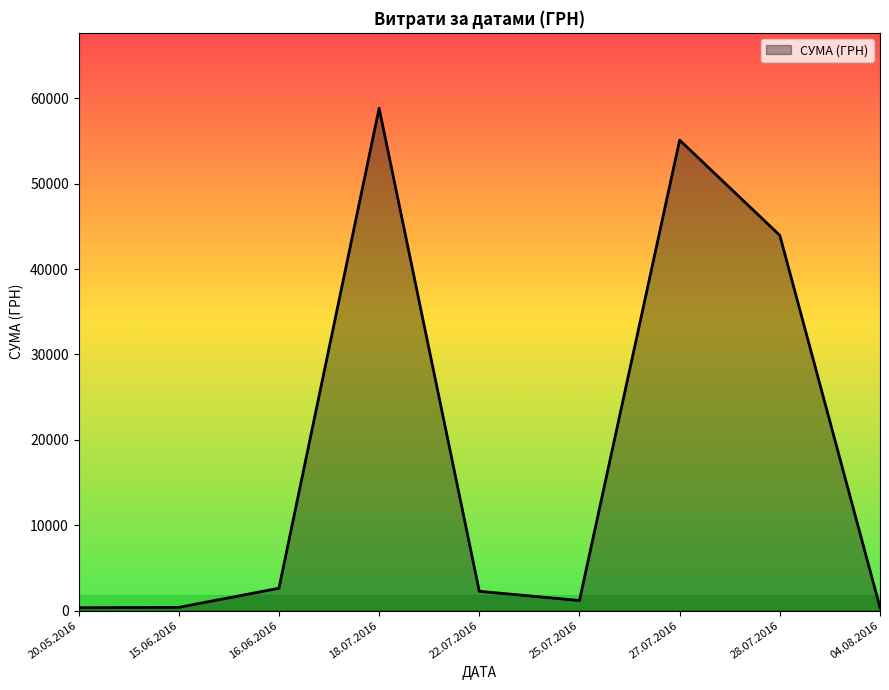

True or false: the data shows 43943.4 at 28.07.2016.

True